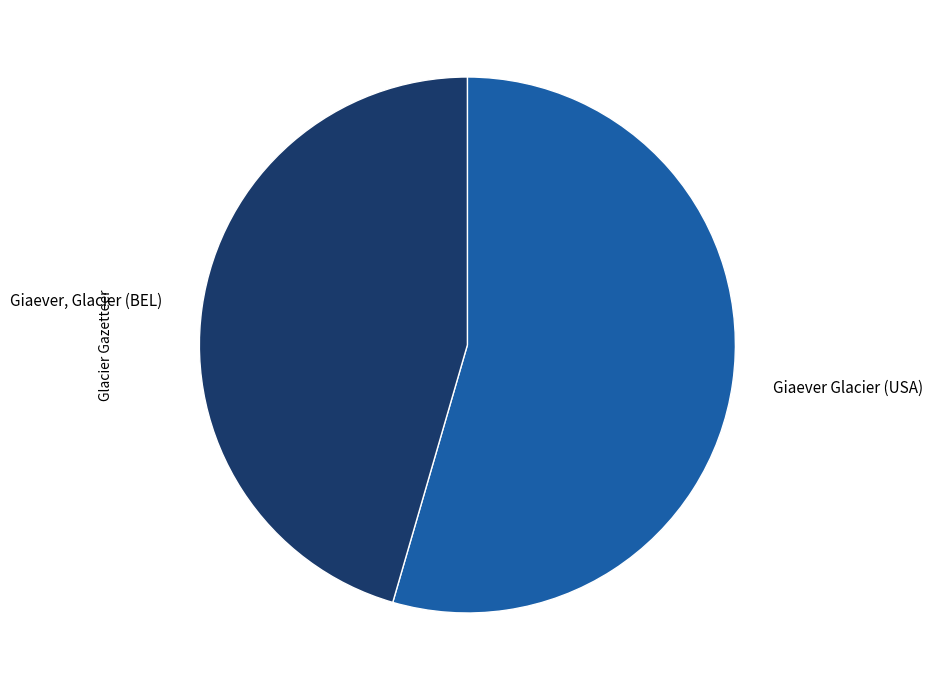

How many segments does this pie chart have?

2